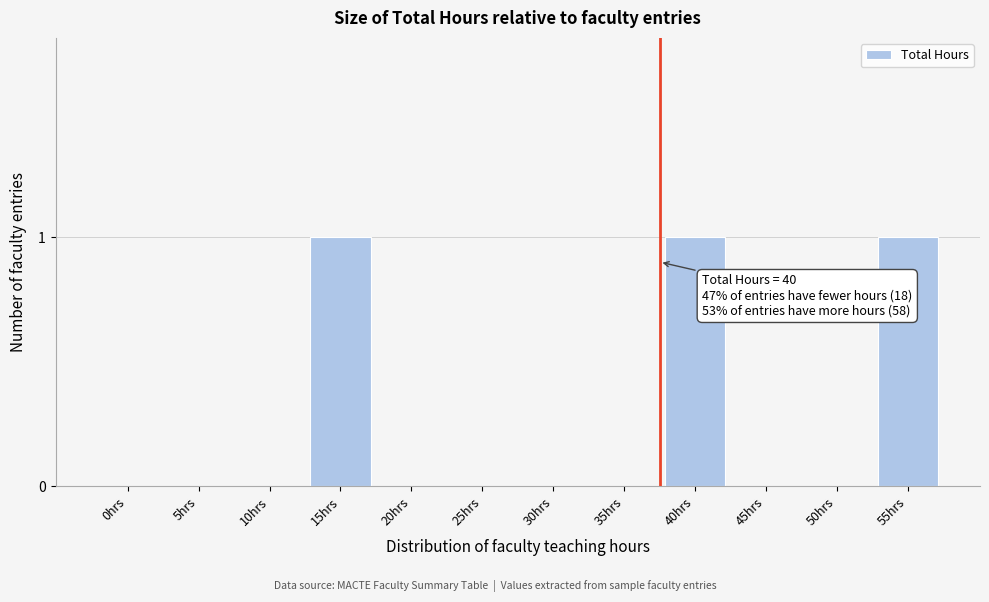

Reading left to right, extract all data points from this chart.

0hrs=0	5hrs=0	10hrs=0	15hrs=1	20hrs=0	25hrs=0	30hrs=0	35hrs=0	40hrs=1	45hrs=0	50hrs=0	55hrs=1